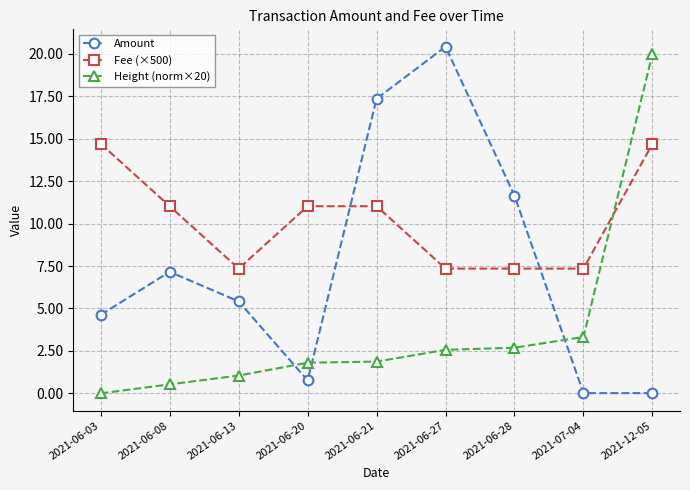

What is the highest value of the Height (norm×20) series?

20.0